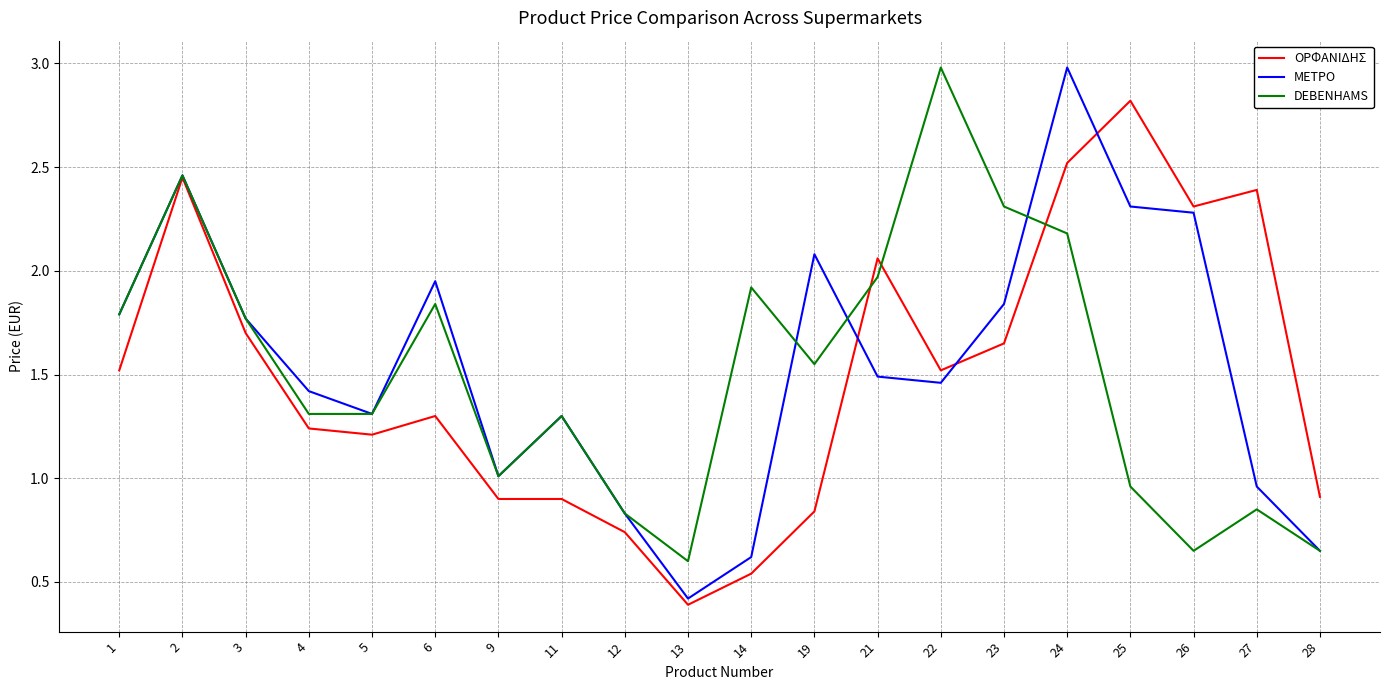

Which series has the largest range (max minus min)?

ΜΕΤΡΟ